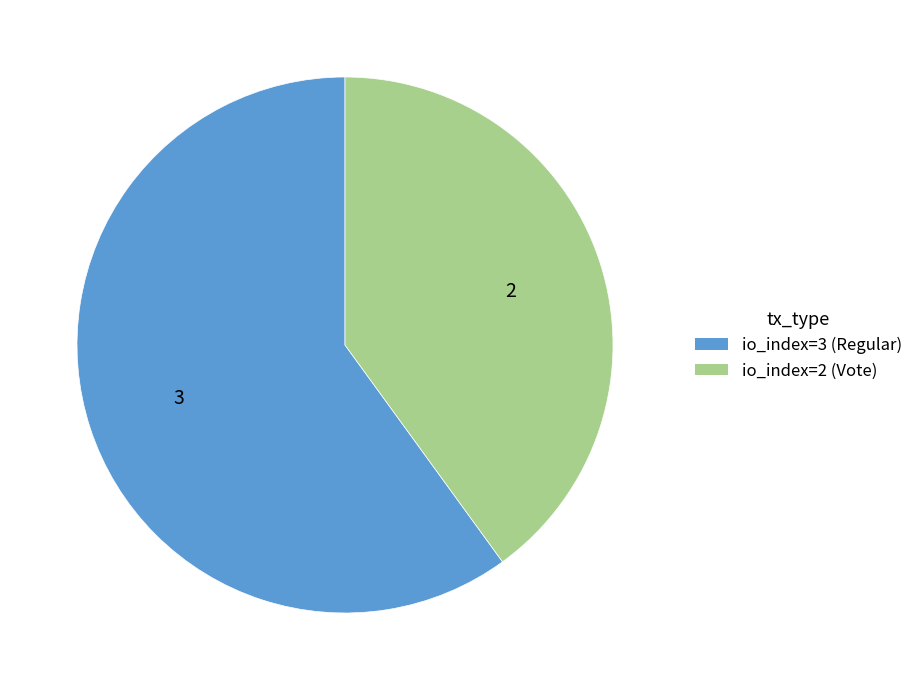

Which category has the smallest portion of the pie?

io_index=2 (Vote)